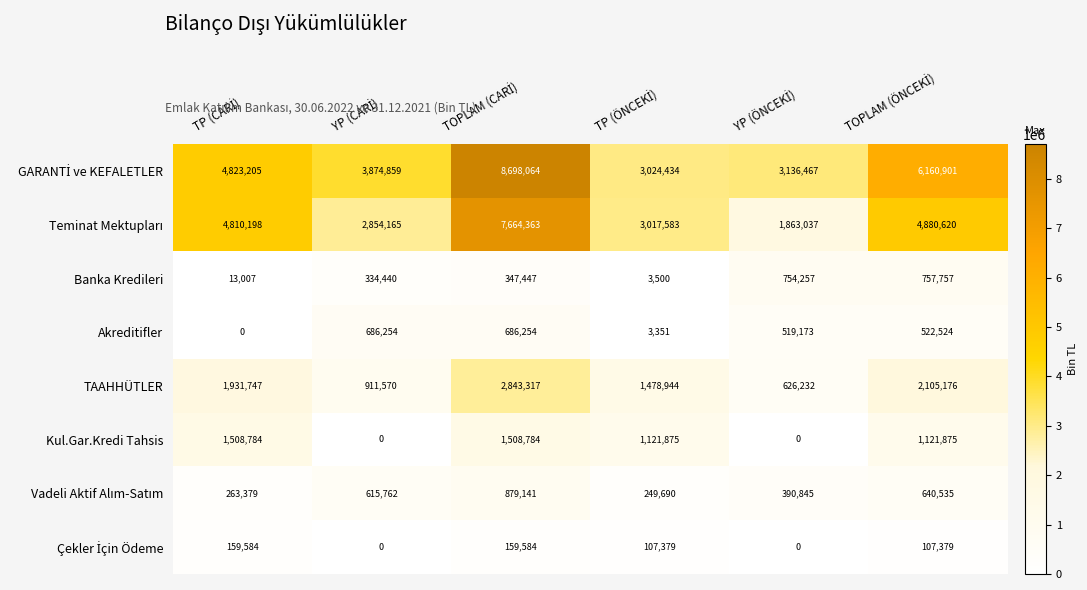

What is the difference between the maximum and minimum values in the TAAHHÜTLER series?

2217085